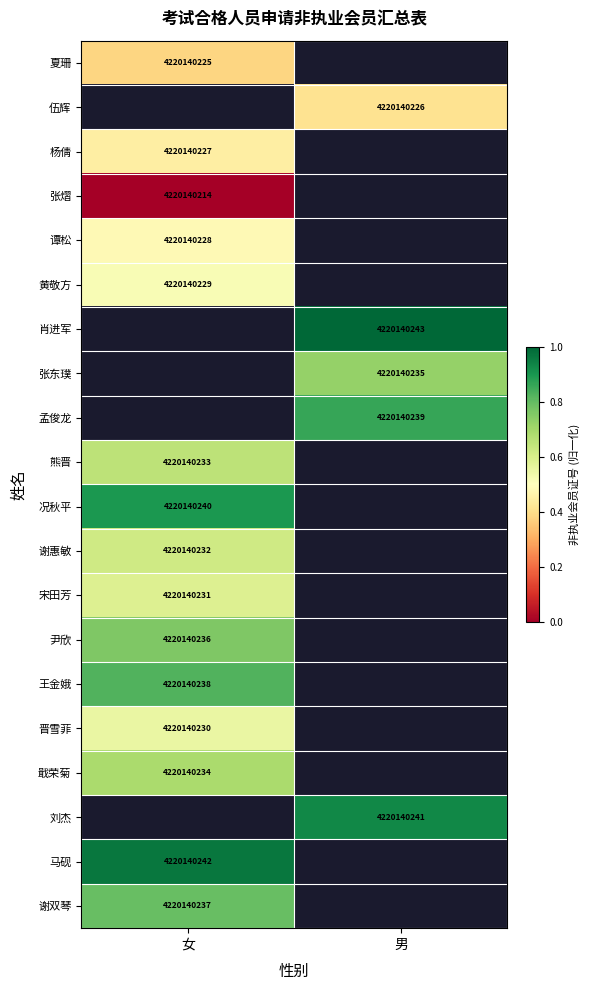

Between 女 and 男, which is larger?

男